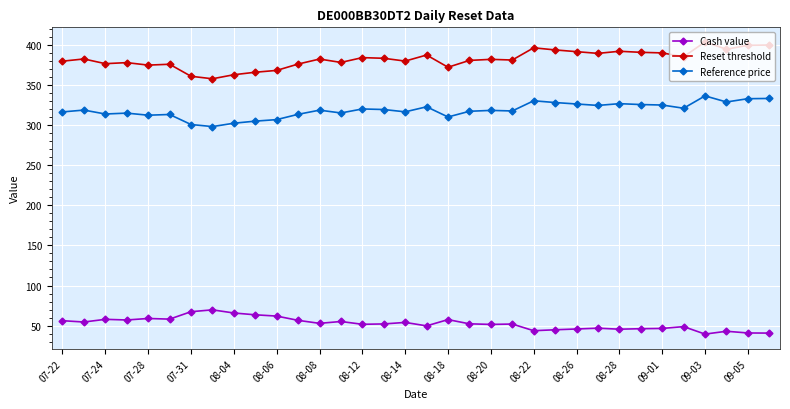

True or false: Reference price has more than 0 points higher than both neighbors.

True